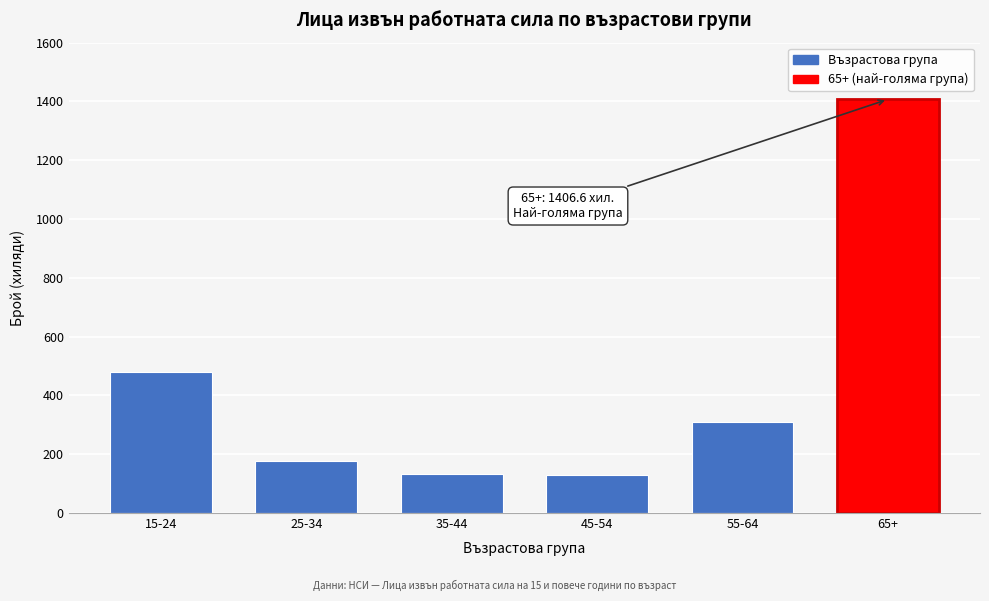

What is the label of the 3rd bar from the left?

35-44